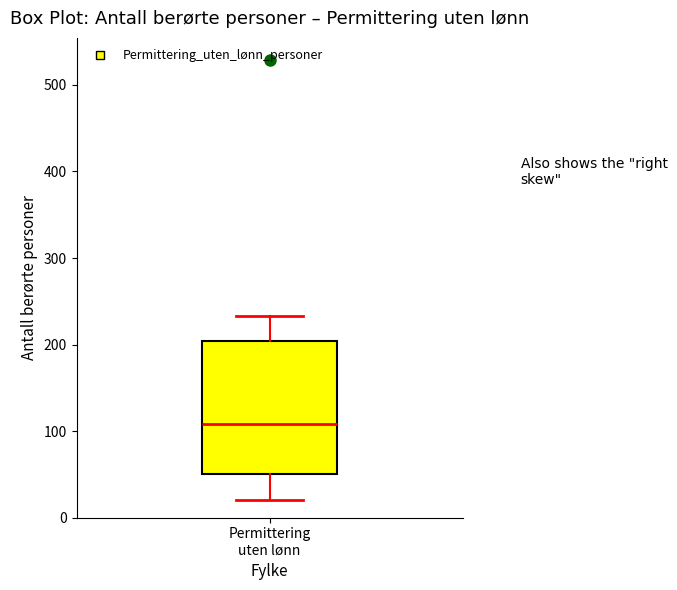

Transcribe this box plot: give where the median line is, the range the box spans, and where the two whiskers end, as read against the y-axis. The values are not printed on the chart, so give them approximately, as read against the axis.

median 110, box 50 to 200, whiskers 20 to 230